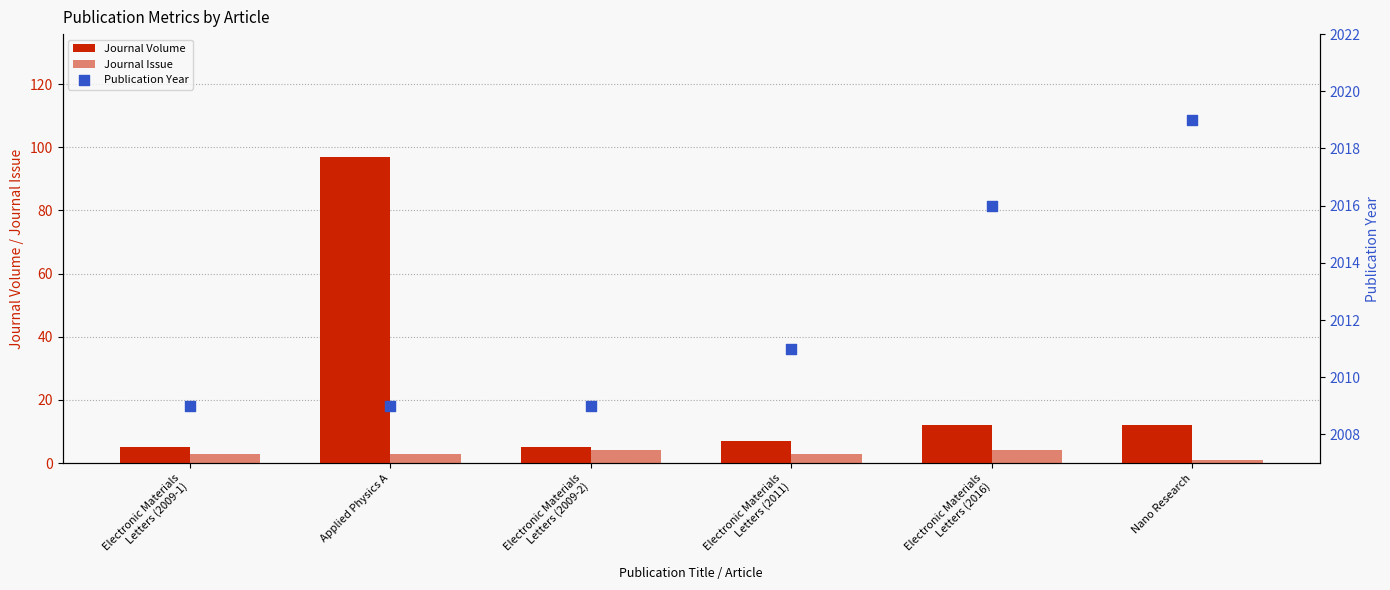

What are all the series names shown in the legend?

Journal Volume, Journal Issue, Publication Year